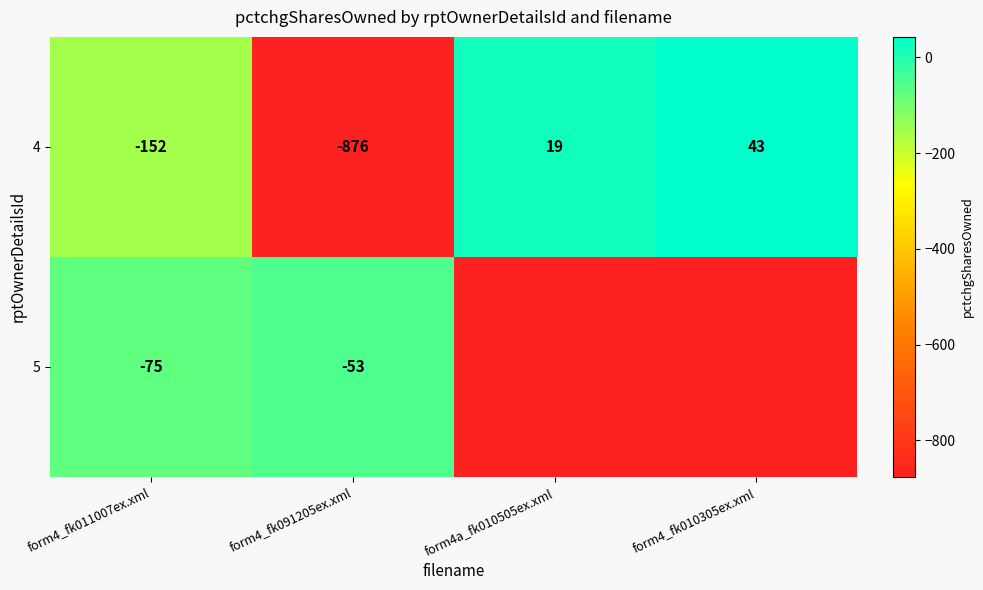

What is the maximum value for 4?

43